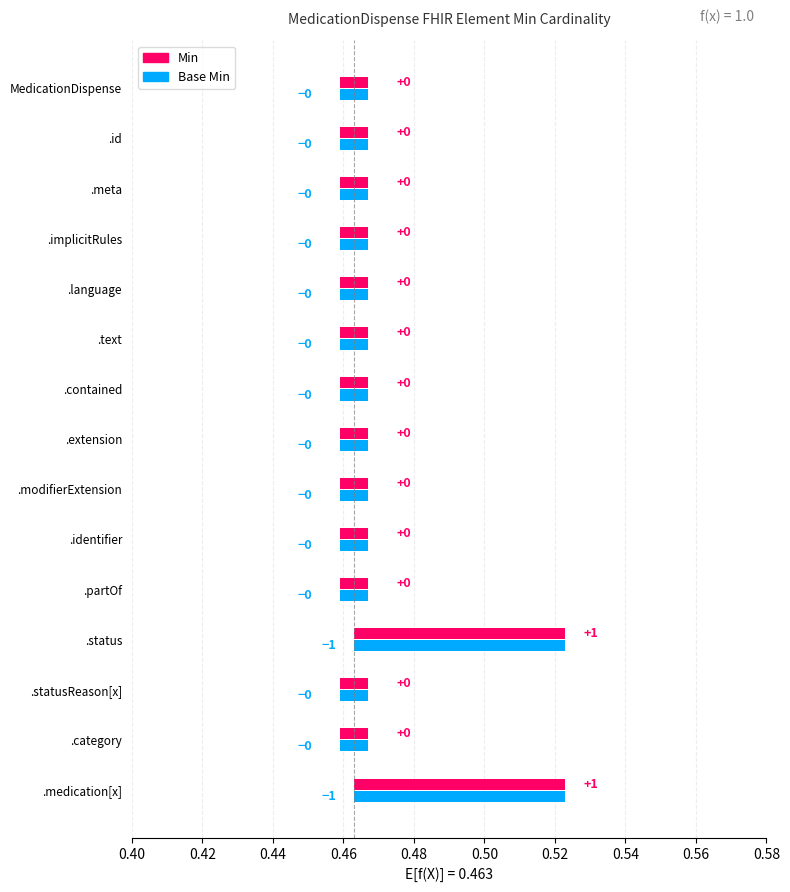

What is the label of the 11th bar from the right?

MedicationDispense.language